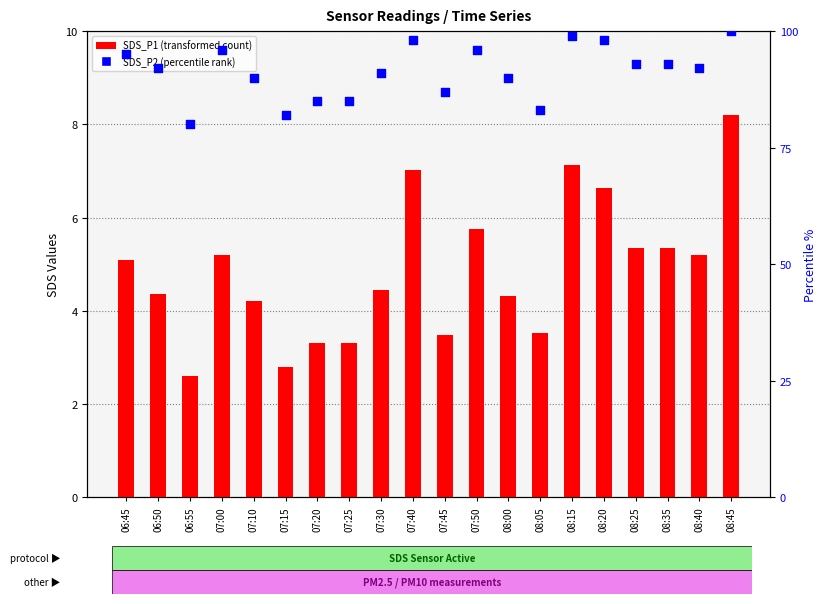

Which series has the largest Y range (max minus min)?

Percentile